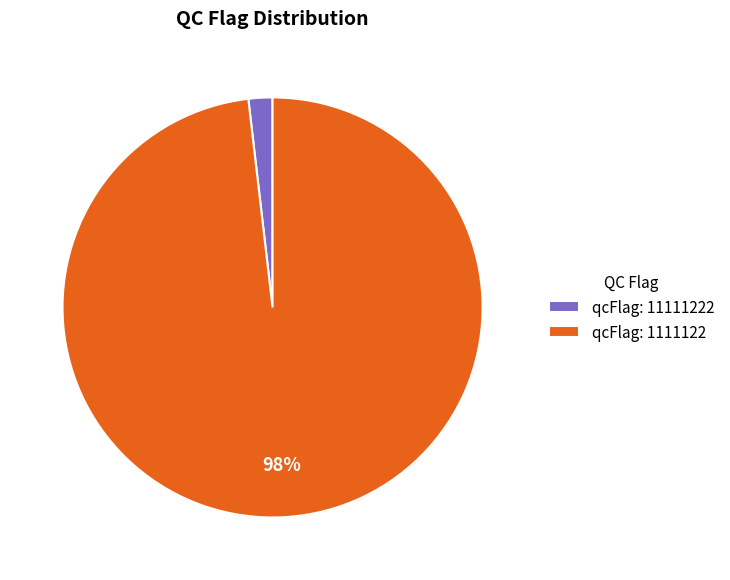

True or false: qcFlag: 11111222 accounts for 2% of the total.

True